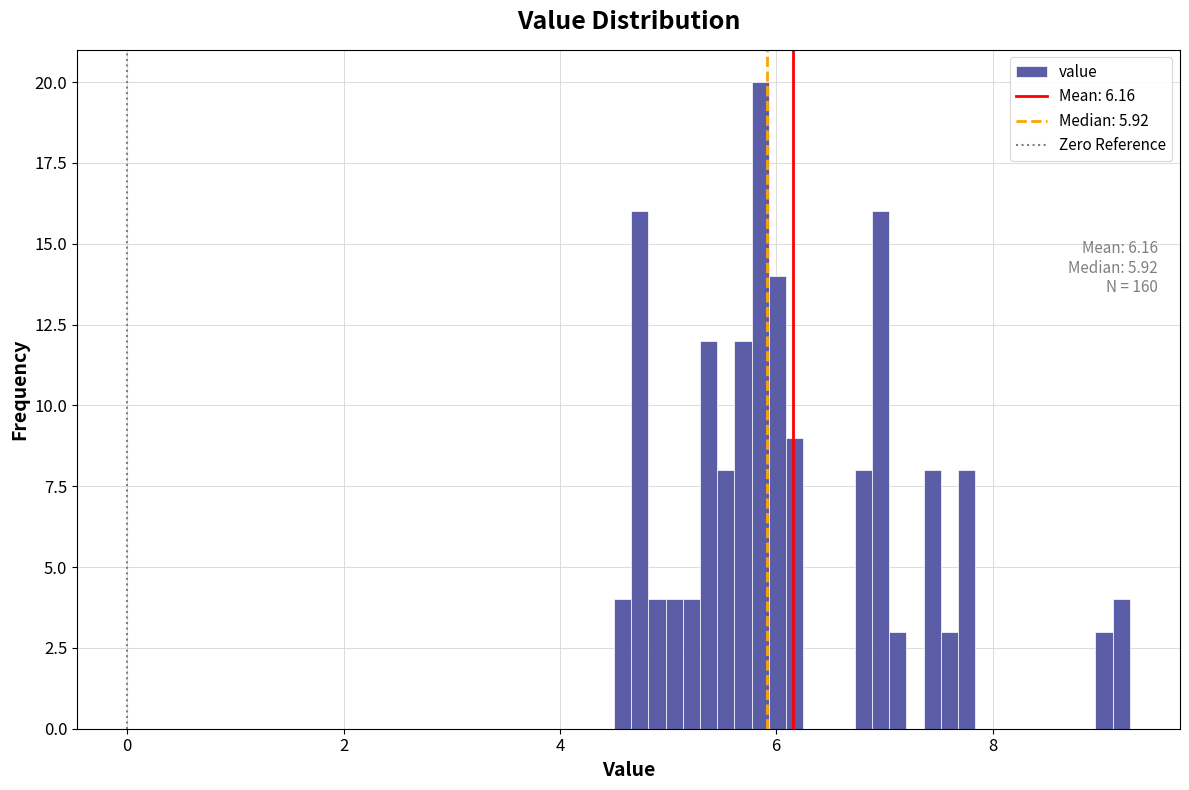

Around what value on the x-axis is the tallest bar? Give the approximate position of its centre, as read against the axis.

5.8